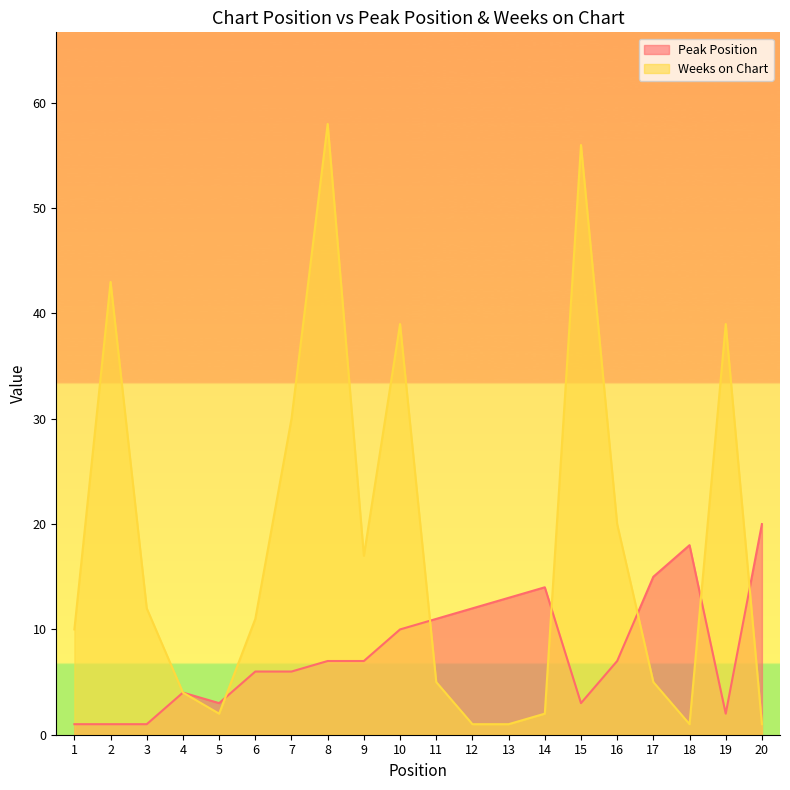

Reading left to right, what are all the values shown in this chart?

Peak Position: 1=1	2=1	3=1	4=4	5=3	6=6	7=6	8=7	9=7	10=10	11=11	12=12	13=13	14=14	15=3	16=7	17=15	18=18	19=2	20=20
Weeks on Chart: 1=10	2=43	3=12	4=4	5=2	6=11	7=30	8=58	9=17	10=39	11=5	12=1	13=1	14=2	15=56	16=20	17=5	18=1	19=39	20=1